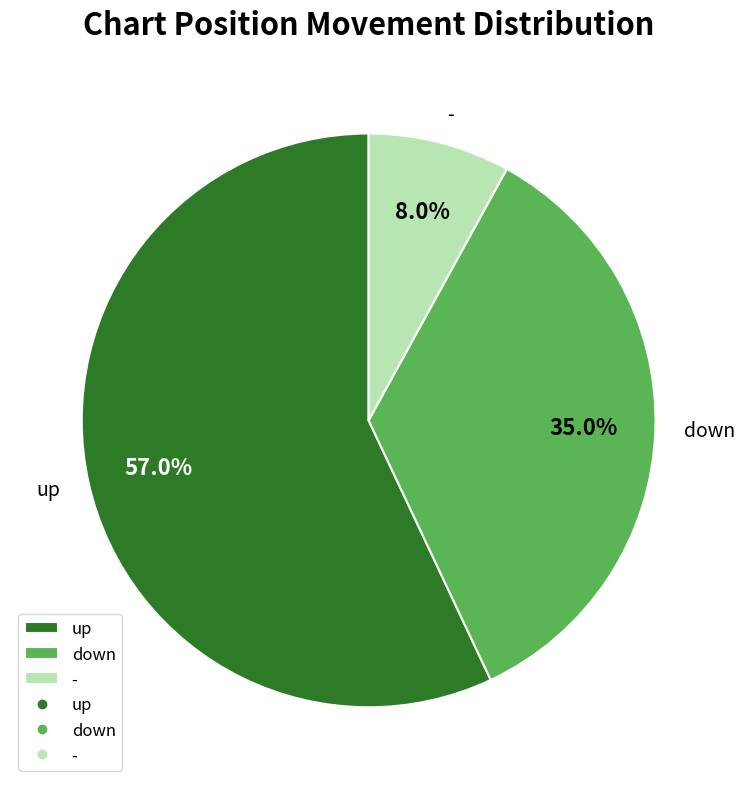

Approximately how many times larger is the value at down compared to -?

4.4